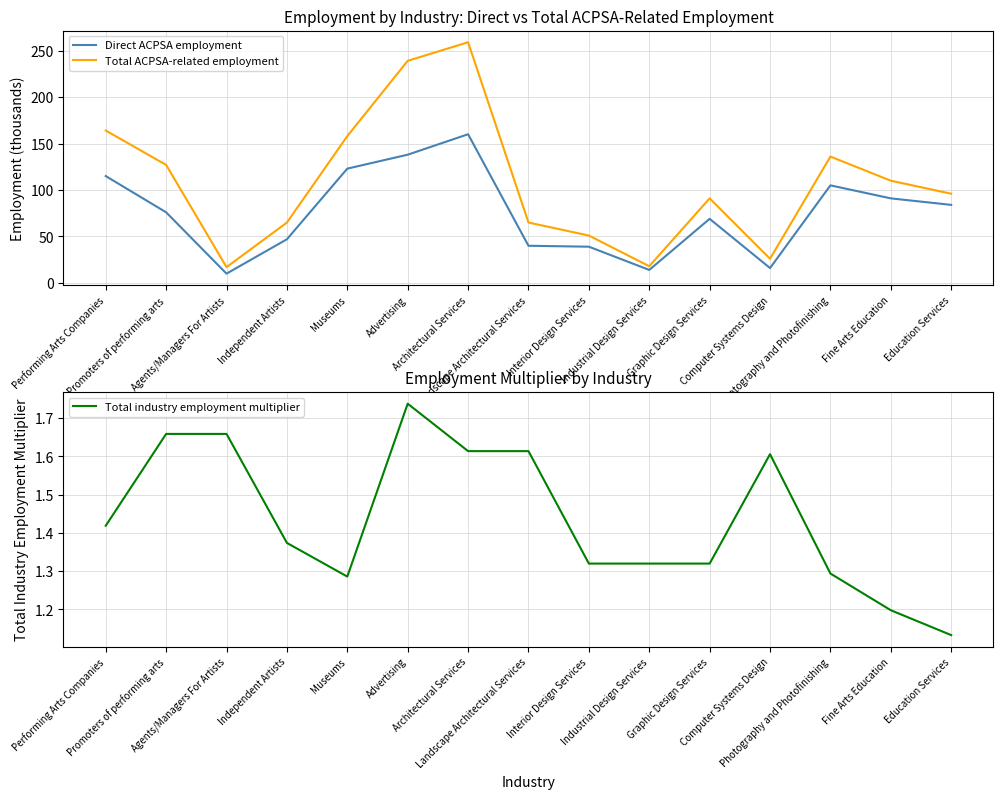

Reading right to left, list all the values displayed in this chart.

Direct ACPSA employment: Education Services=84.0	Fine Arts Education=91.0	Photography and Photofinishing=105.0	Computer Systems Design=16.0	Graphic Design Services=69.0	Industrial Design Services=14.0	Interior Design Services=39.0	Landscape Architectural Services=40.0	Architectural Services=160.0	Advertising=138.0	Museums=123.0	Independent Artists=47.0	Agents/Managers For Artists=10.0	Promoters of performing arts=76.0	Performing Arts Companies=115.0
Total ACPSA-related employment: Education Services=96.0	Fine Arts Education=110.0	Photography and Photofinishing=136.0	Computer Systems Design=26.0	Graphic Design Services=91.0	Industrial Design Services=18.0	Interior Design Services=51.0	Landscape Architectural Services=65.0	Architectural Services=259.0	Advertising=239.0	Museums=158.0	Independent Artists=65.0	Agents/Managers For Artists=17.0	Promoters of performing arts=127.0	Performing Arts Companies=164.0
Total industry employment multiplier: Education Services=1.1	Fine Arts Education=1.2	Photography and Photofinishing=1.3	Computer Systems Design=1.6	Graphic Design Services=1.3	Industrial Design Services=1.3	Interior Design Services=1.3	Landscape Architectural Services=1.6	Architectural Services=1.6	Advertising=1.7	Museums=1.3	Independent Artists=1.4	Agents/Managers For Artists=1.7	Promoters of performing arts=1.7	Performing Arts Companies=1.4